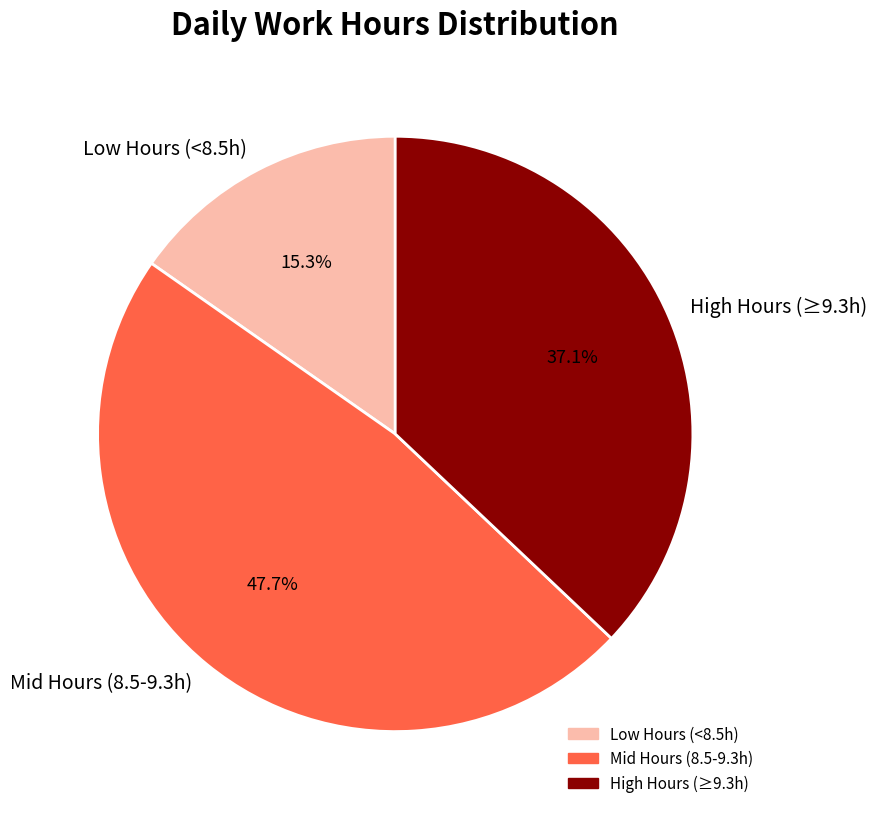

Between High Hours (≥9.3h) and Low Hours (<8.5h), which is larger?

High Hours (≥9.3h)